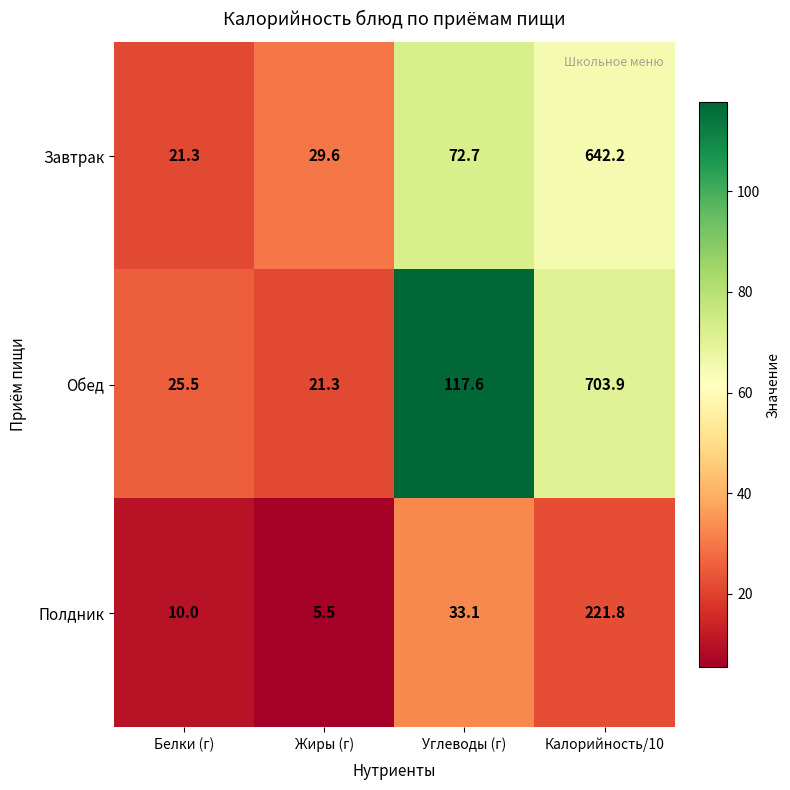

Rank the series by their average value, from highest to lowest.

Обед, Завтрак, Полдник